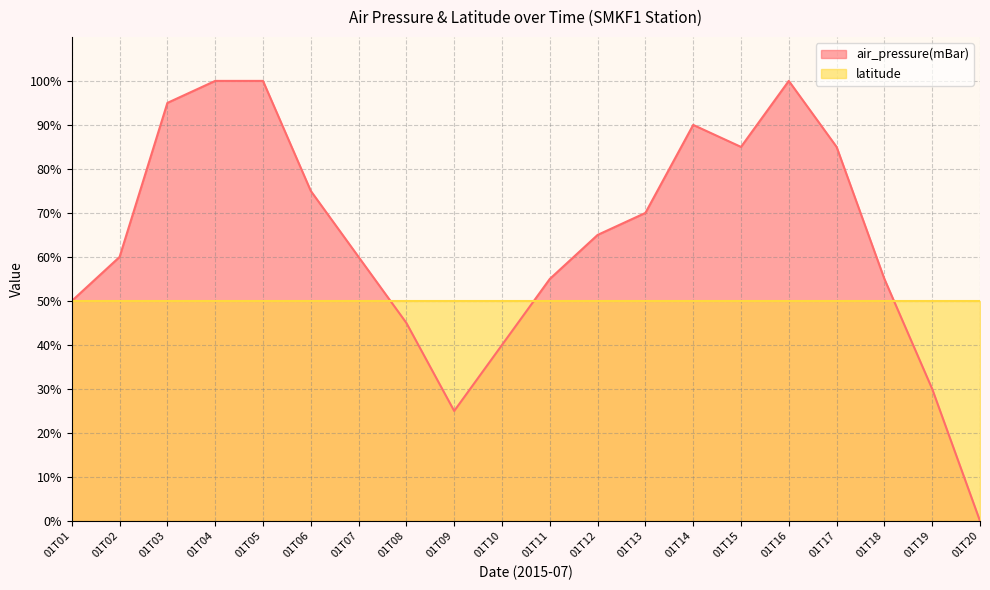

Rank the categories by value from lowest to highest.

01T20, 01T09, 01T19, 01T10, 01T08, 01T01, 01T11, 01T18, 01T02, 01T07, 01T12, 01T13, 01T06, 01T15, 01T17, 01T14, 01T03, 01T04, 01T05, 01T16